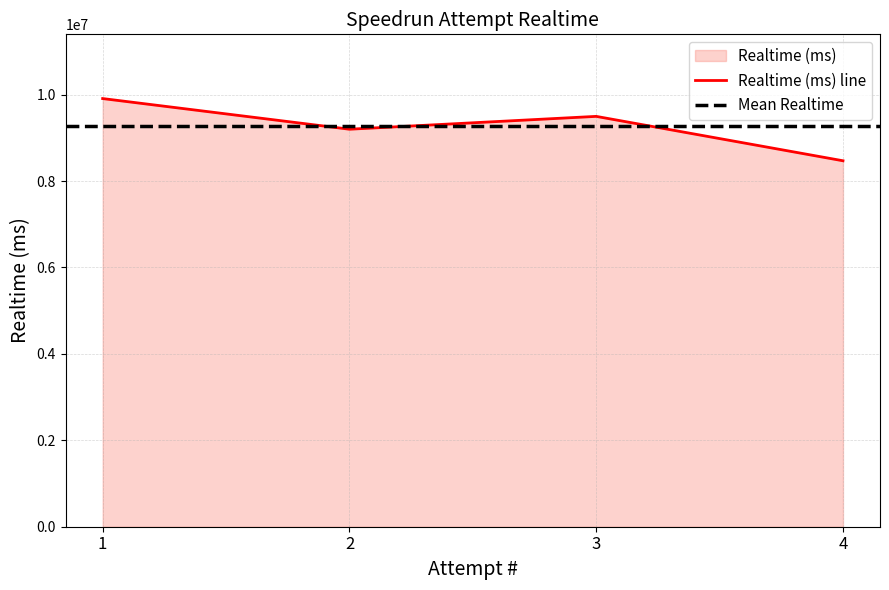

How many lines are shown in the chart?

1